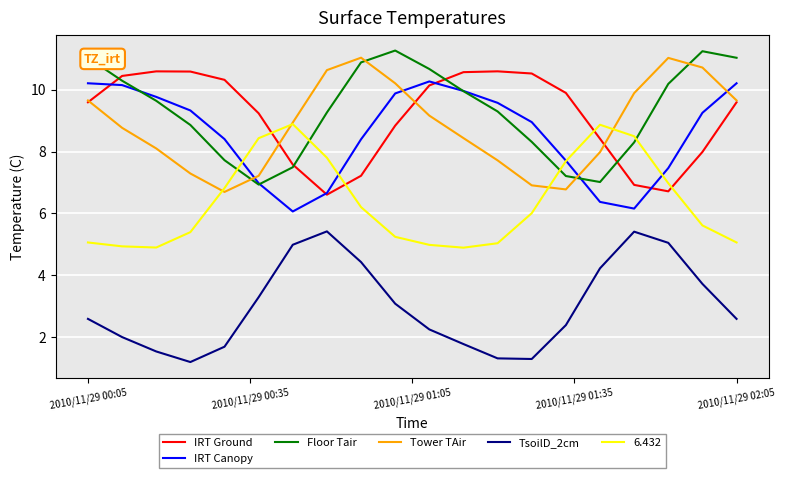

After their last crossing, which series has the higher values: IRT Canopy or Tower TAir?

IRT Canopy